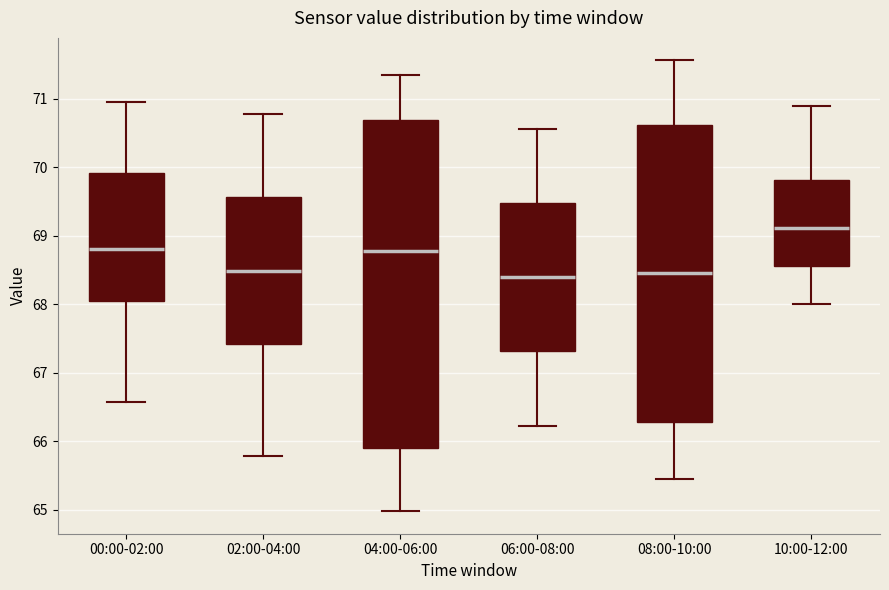

Reading left to right, transcribe this box plot: for each box, give where its median line is, the range the box spans, and where its two whiskers end, as read against the y-axis. The values are not printed on the chart, so give them approximately, as read against the axis.

00:00-02:00: median 68.8, box 68.1 to 69.9, whiskers 66.6 to 71.0
02:00-04:00: median 68.5, box 67.4 to 69.6, whiskers 65.8 to 70.8
04:00-06:00: median 68.8, box 65.9 to 70.7, whiskers 65.0 to 71.3
06:00-08:00: median 68.4, box 67.3 to 69.5, whiskers 66.2 to 70.6
08:00-10:00: median 68.5, box 66.3 to 70.6, whiskers 65.5 to 71.6
10:00-12:00: median 69.1, box 68.6 to 69.8, whiskers 68.0 to 70.9